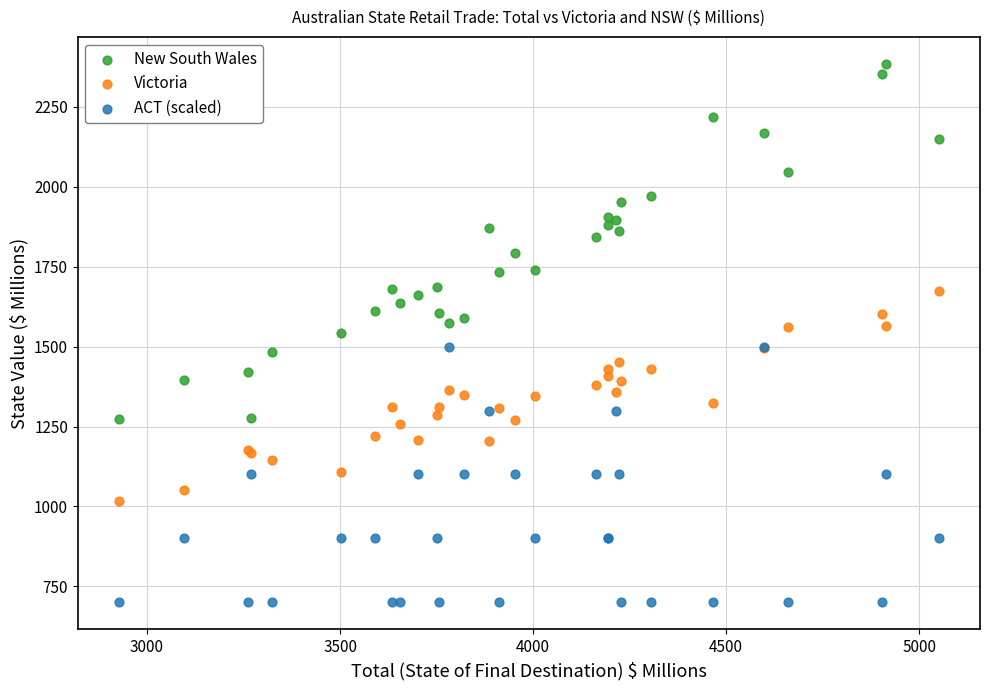

Which series contains the highest Y value?

New South Wales